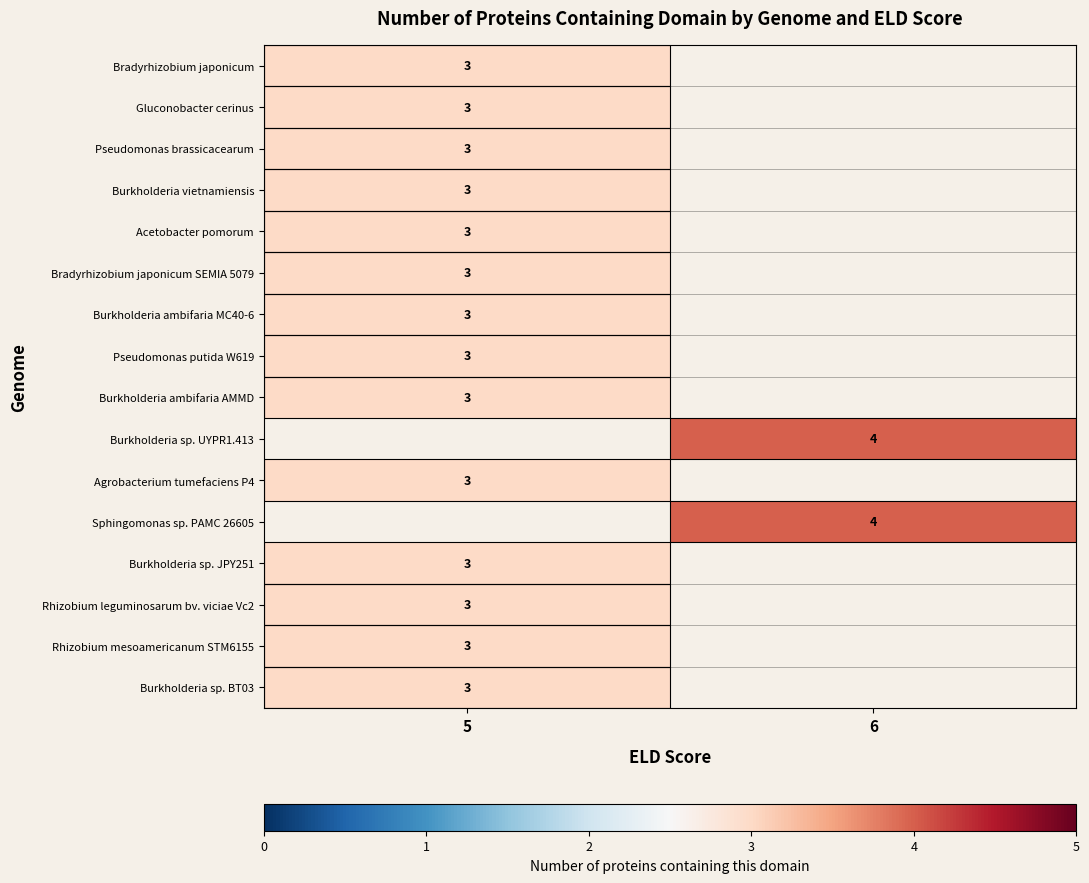

How many series are shown in this chart?

16